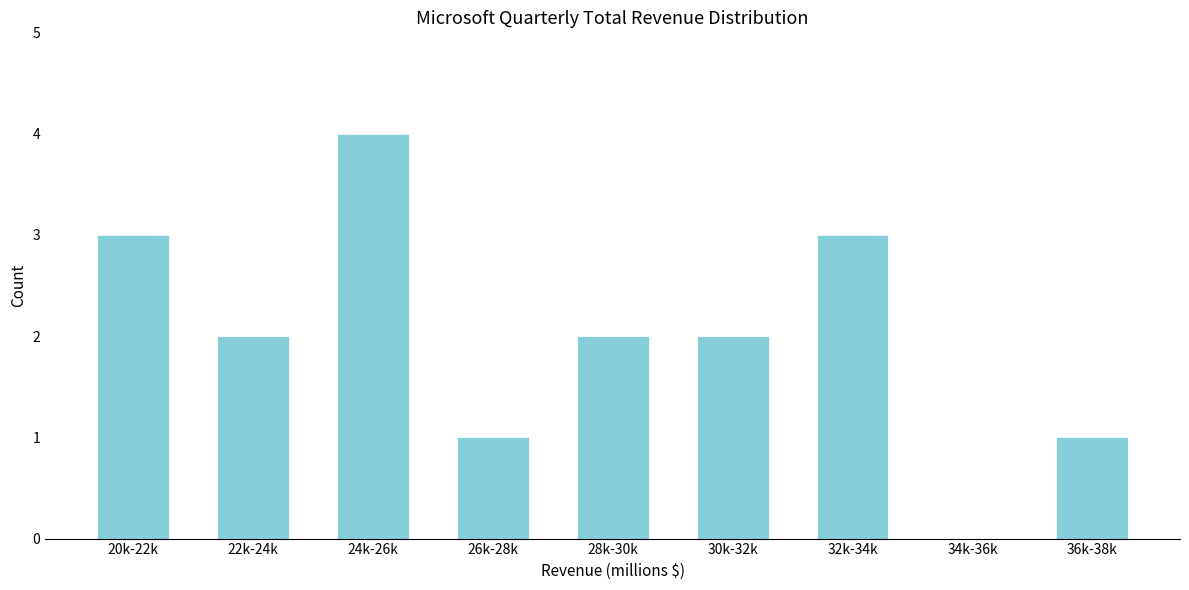

Reading right to left, extract all data points from this chart.

36k-38k=1	34k-36k=0	32k-34k=3	30k-32k=2	28k-30k=2	26k-28k=1	24k-26k=4	22k-24k=2	20k-22k=3